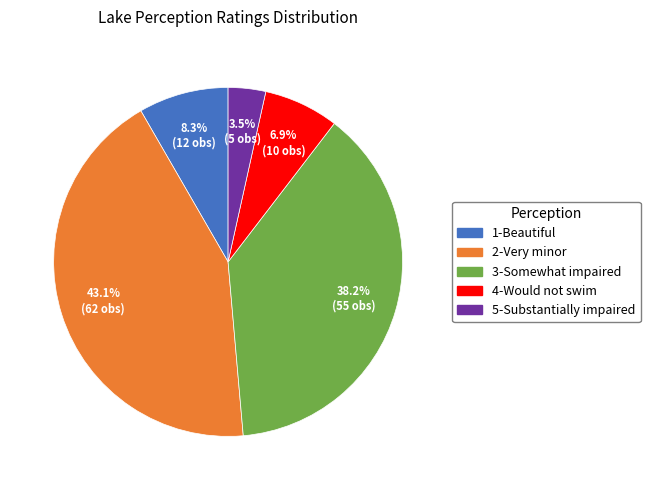

Is there any slice that represents more than half of the pie?

No